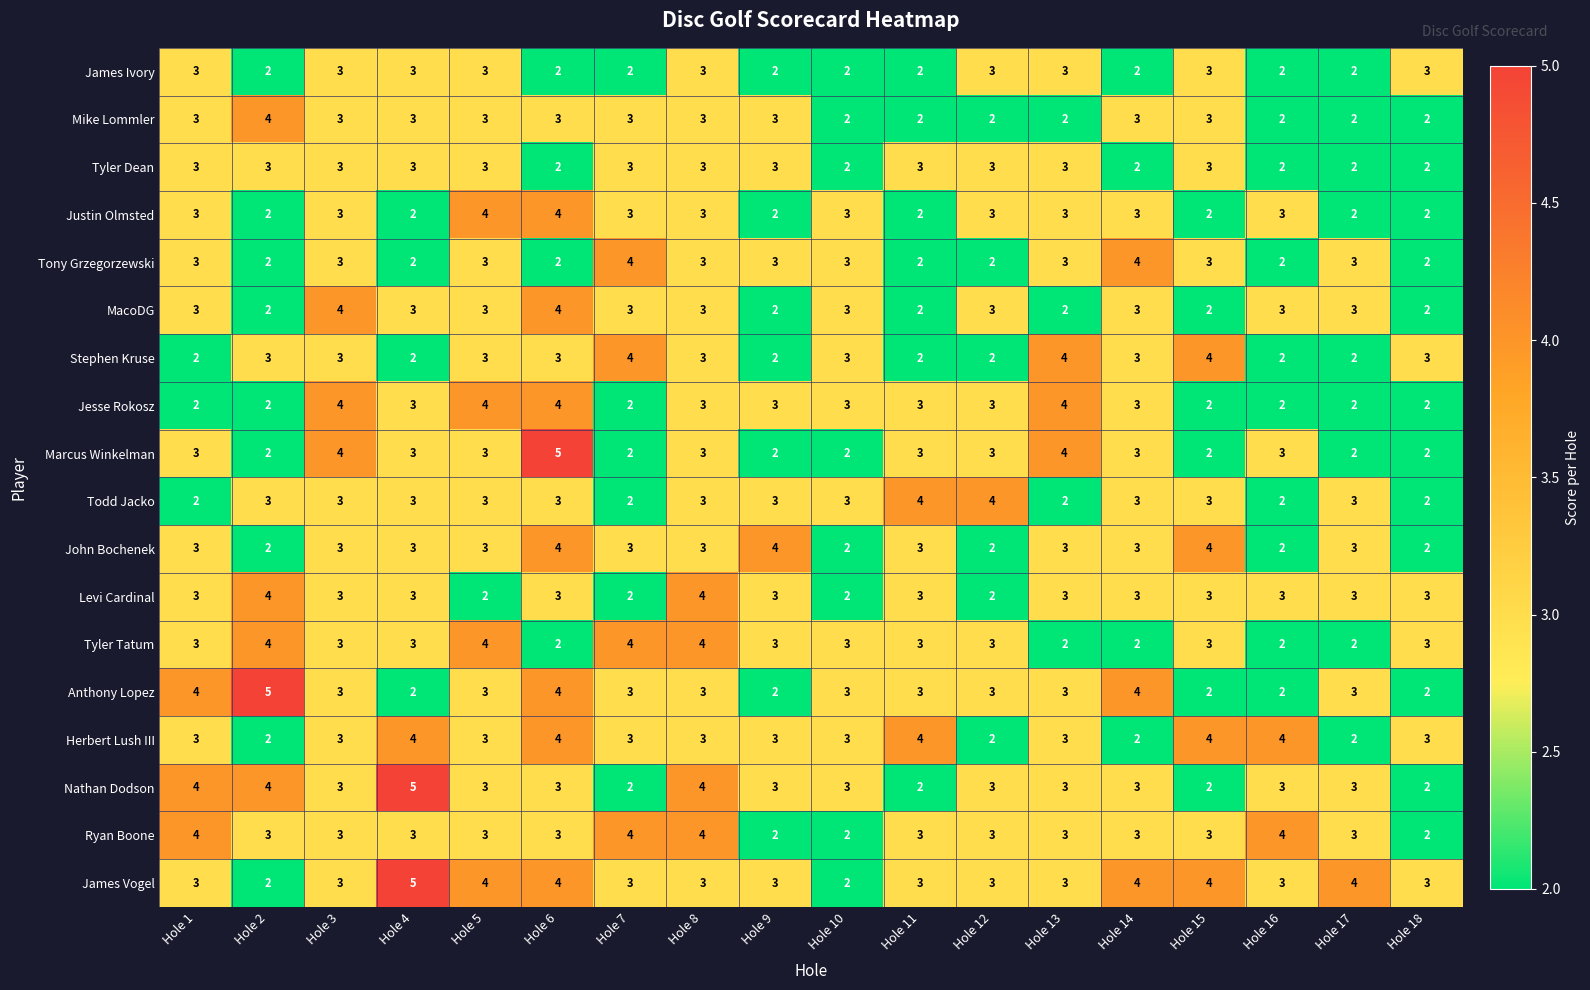

Which category has the highest value in the James Vogel series?

Hole 4